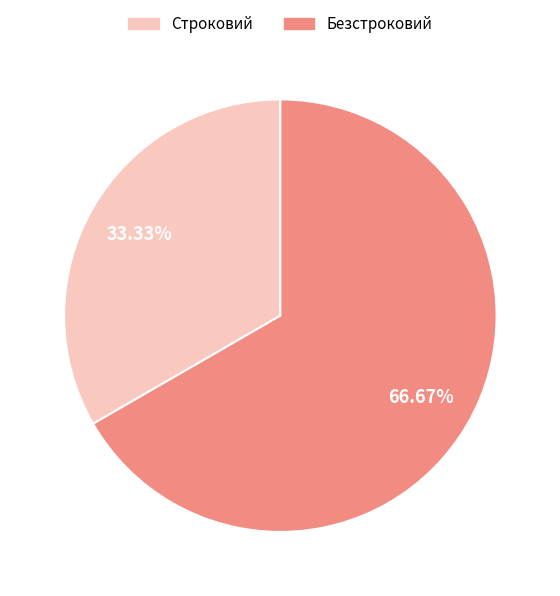

What percentage is the Строковий slice, to the nearest percent?

33%